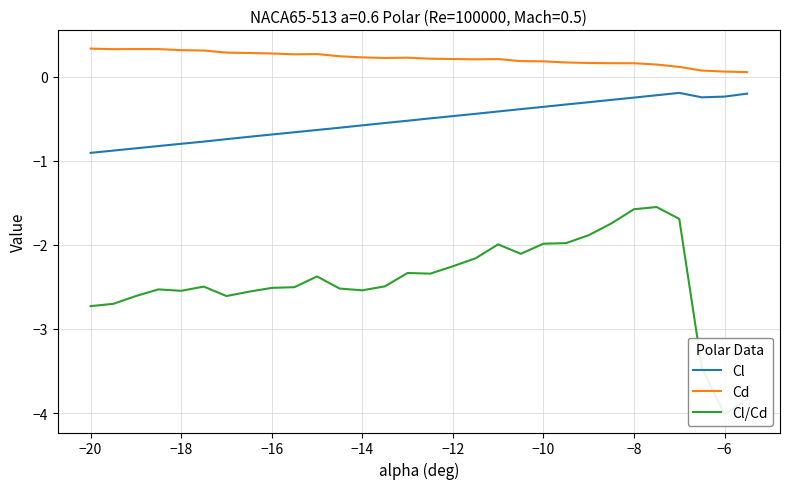

True or false: Cl has more than 1 points higher than both neighbors.

False